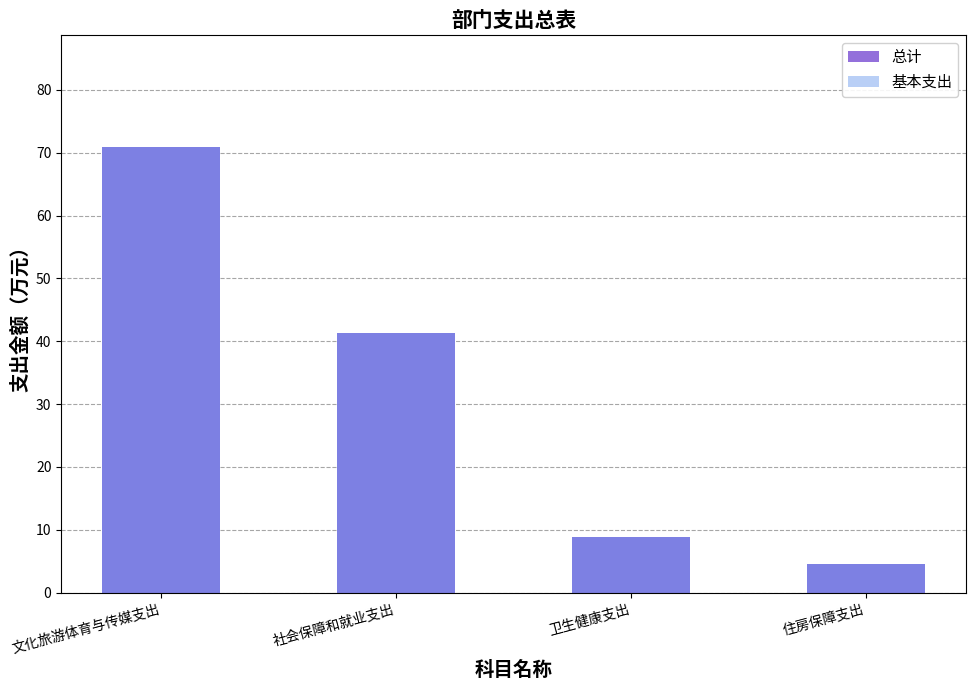

The value of 基本支出 at 住房保障支出 is 1.8. True or false?

False